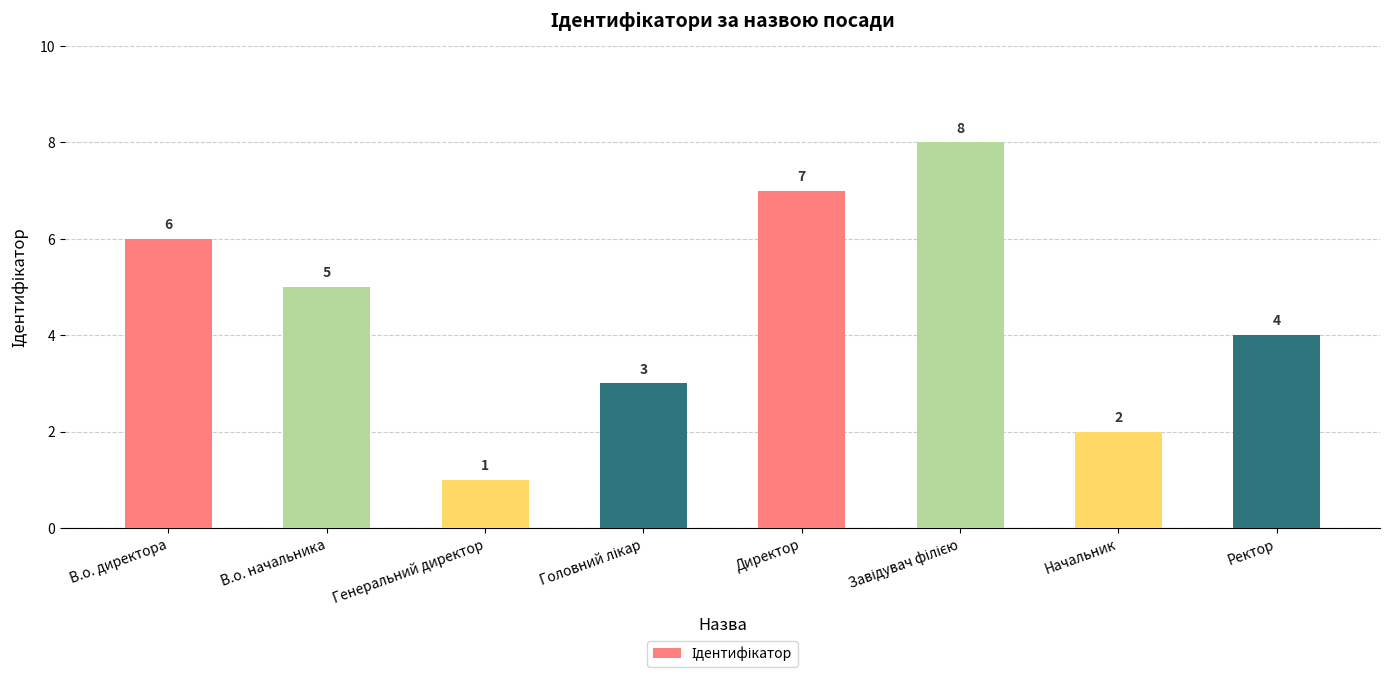

How many values are below 5?

4